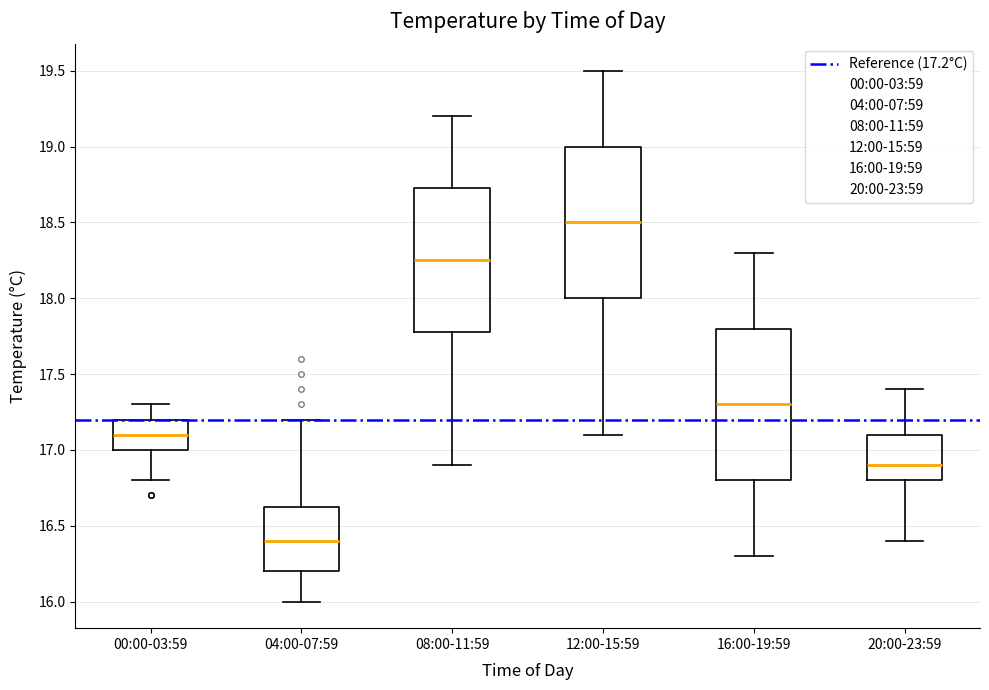

Reading left to right, read every box against the y-axis: the position of its median line, the range the box covers, and the ends of its whiskers. The values are not printed on the chart, so give them approximately, as read against the axis.

00:00-03:59: median 17.10, box 17.00 to 17.20, whiskers 16.80 to 17.30
04:00-07:59: median 16.40, box 16.20 to 16.65, whiskers 16.00 to 17.20
08:00-11:59: median 18.25, box 17.80 to 18.75, whiskers 16.90 to 19.20
12:00-15:59: median 18.50, box 18.00 to 19.00, whiskers 17.10 to 19.50
16:00-19:59: median 17.30, box 16.80 to 17.80, whiskers 16.30 to 18.30
20:00-23:59: median 16.90, box 16.80 to 17.10, whiskers 16.40 to 17.40